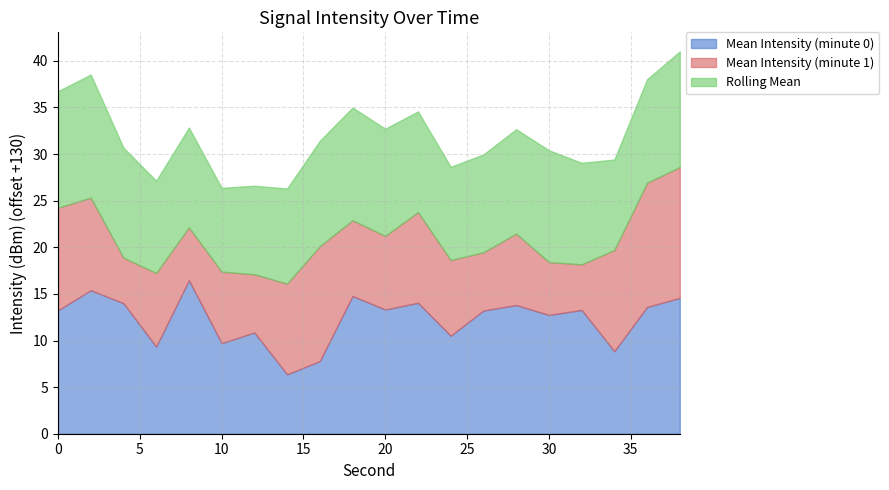

Which series has the largest total across all categories?

Mean Intensity (minute 0)